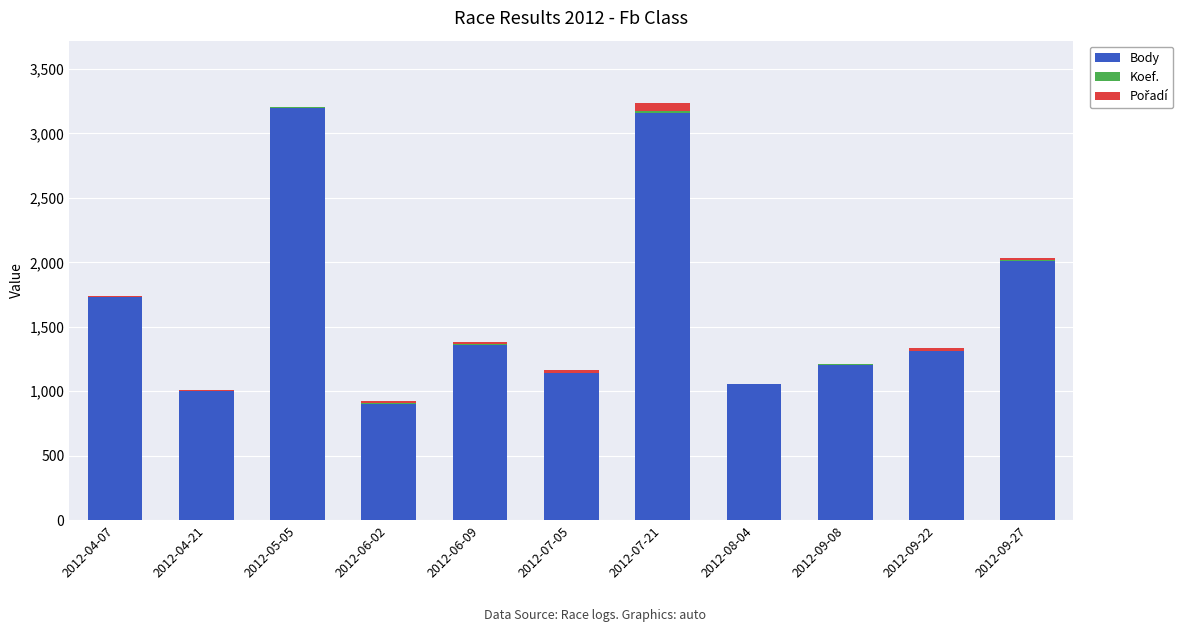

Where is Body nearest to the value 2052?

2012-09-27